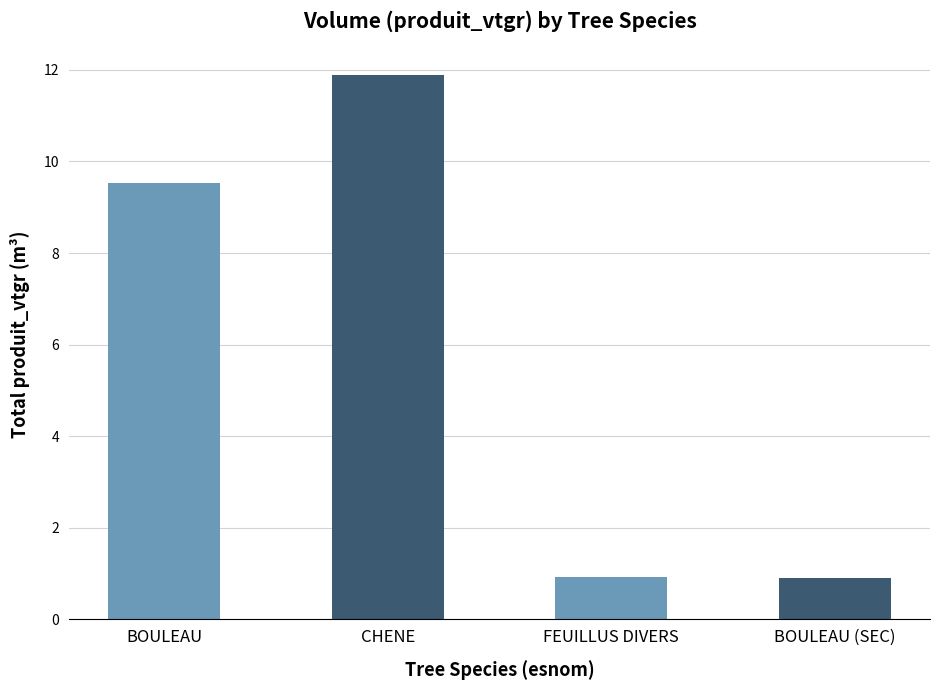

Reading left to right, transcribe all the data shown in this chart.

9.5	11.9	0.9	0.9